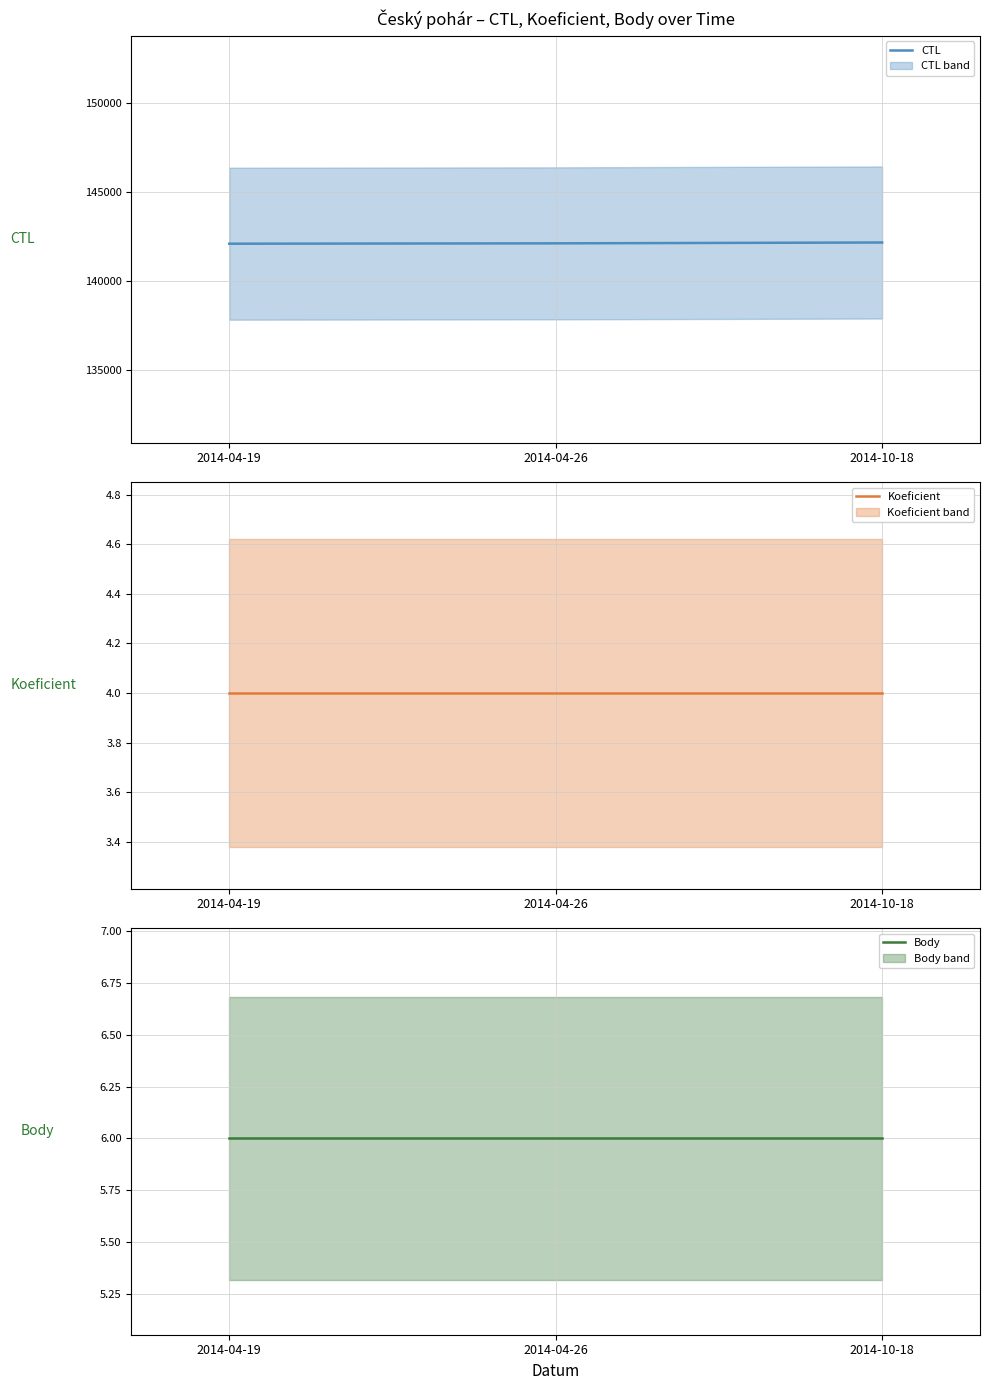

Between 2014-04-19 and 2014-10-18, which series saw the biggest shift?

CTL